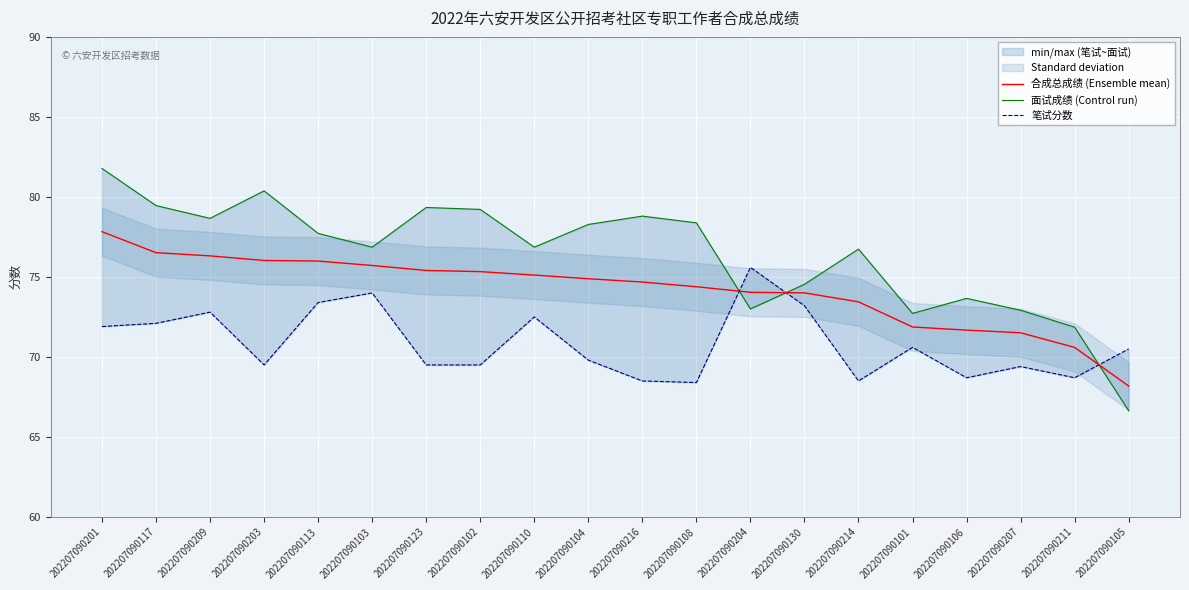

How many values in the 笔试分数 series exceed 70?

10